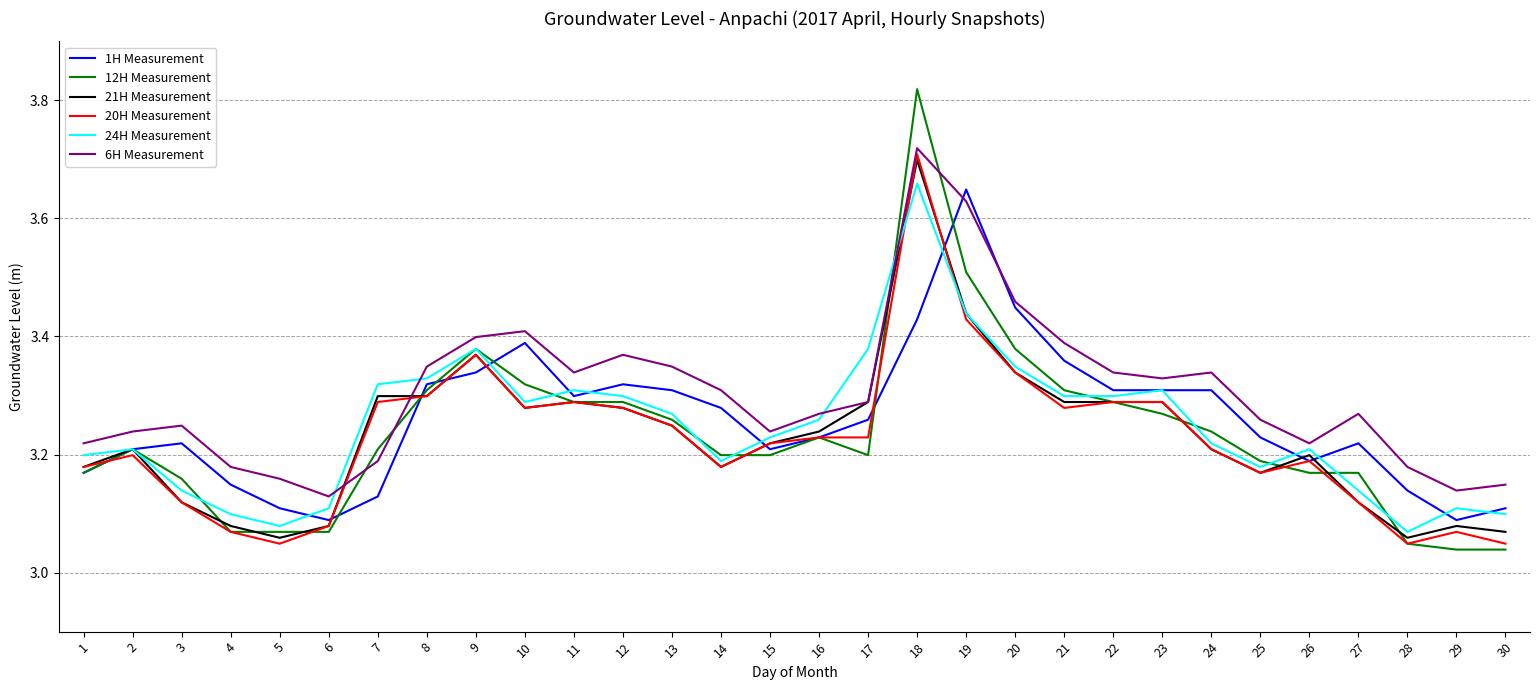

How many lines are shown in the chart?

6